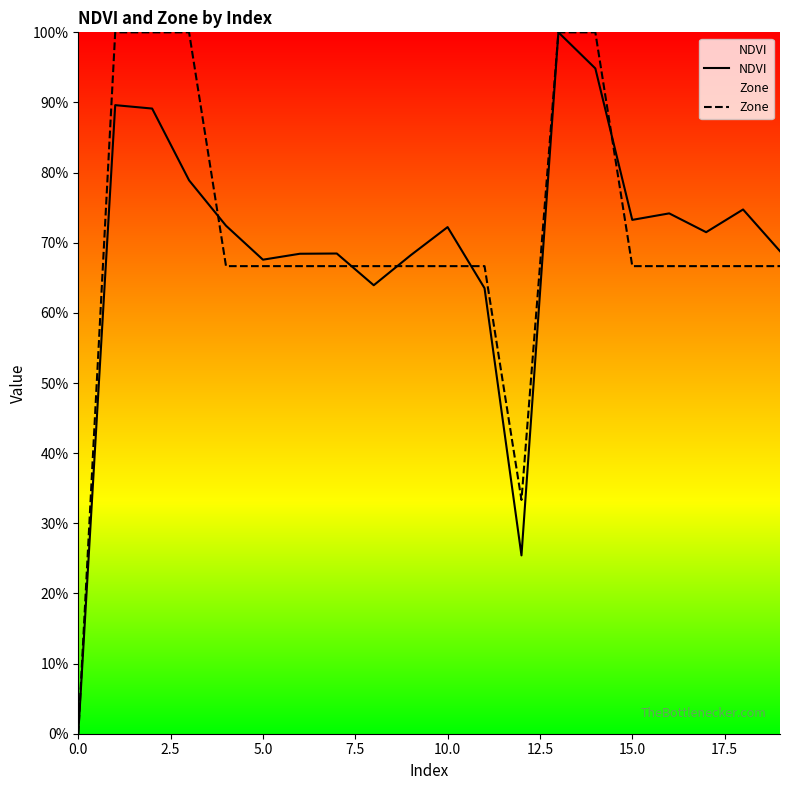

What is the label of the 10th point from the right?

10